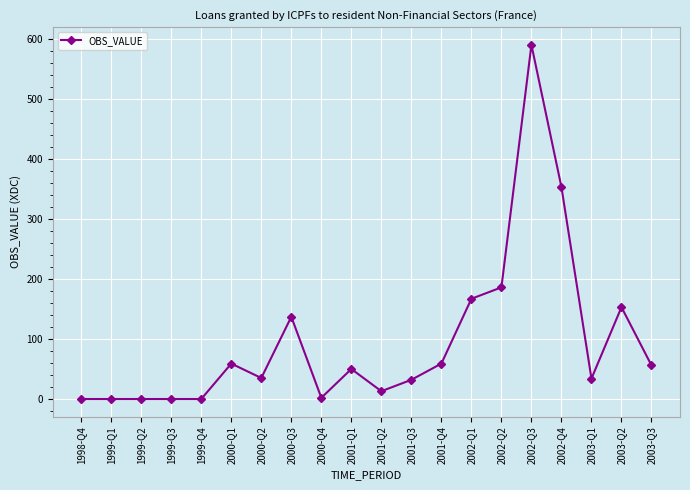

Between 2002-Q2 and 2001-Q4, which is larger?

2002-Q2